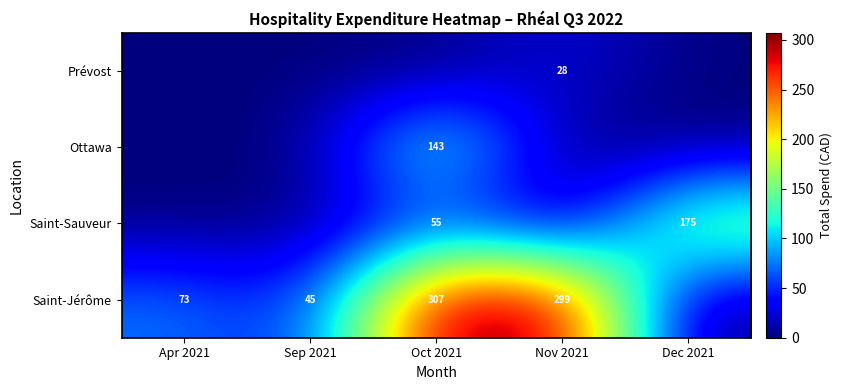

What is the total value across all series at Sep 2021?

44.5